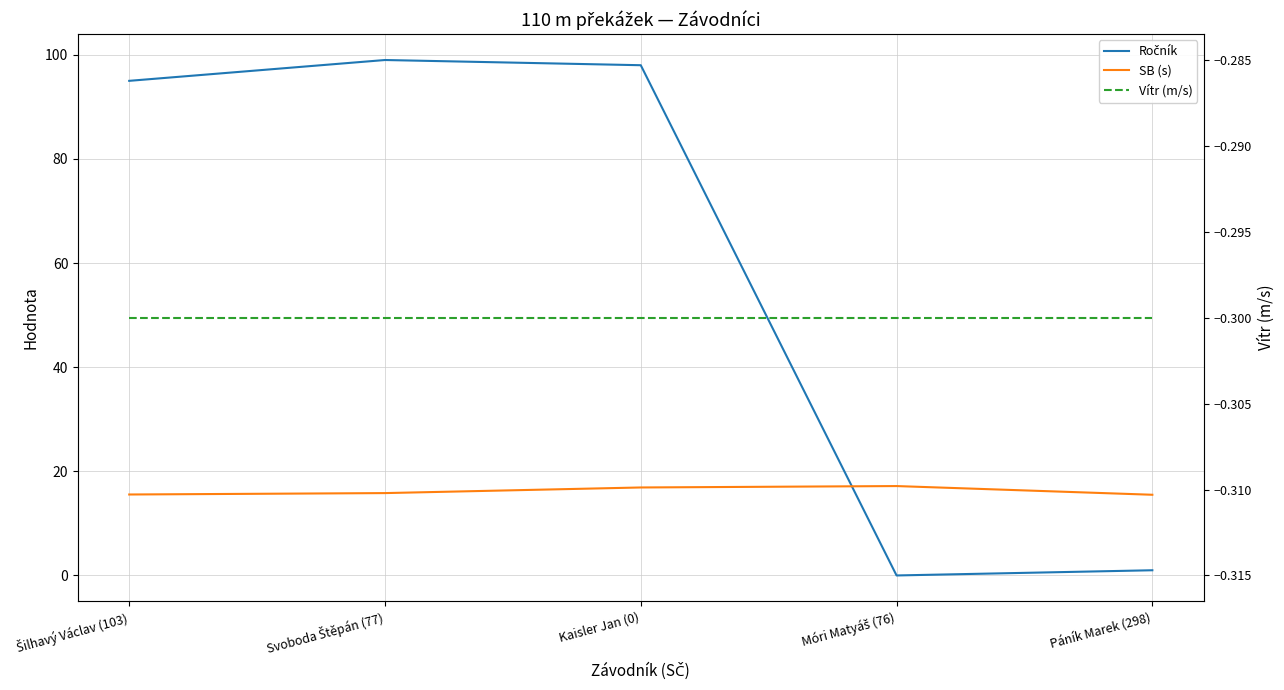

Rank the series by their average value, from highest to lowest.

Ročník, SB (s), Vítr (m/s)